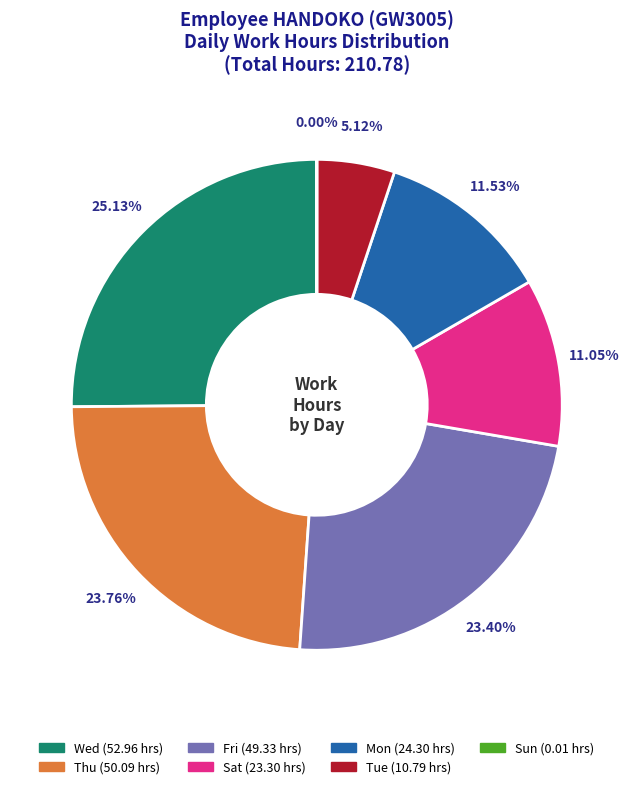

To the nearest percent, what is the difference between the largest and smallest slice percentages?

25%